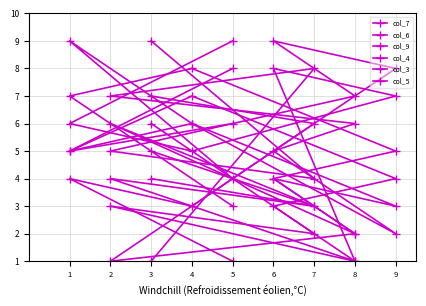

Does the chart have visible grid lines?

Yes